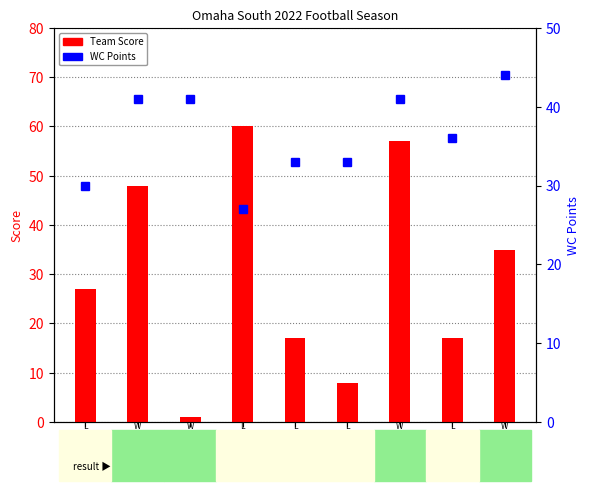

What is the average value of the Team Score series?

30